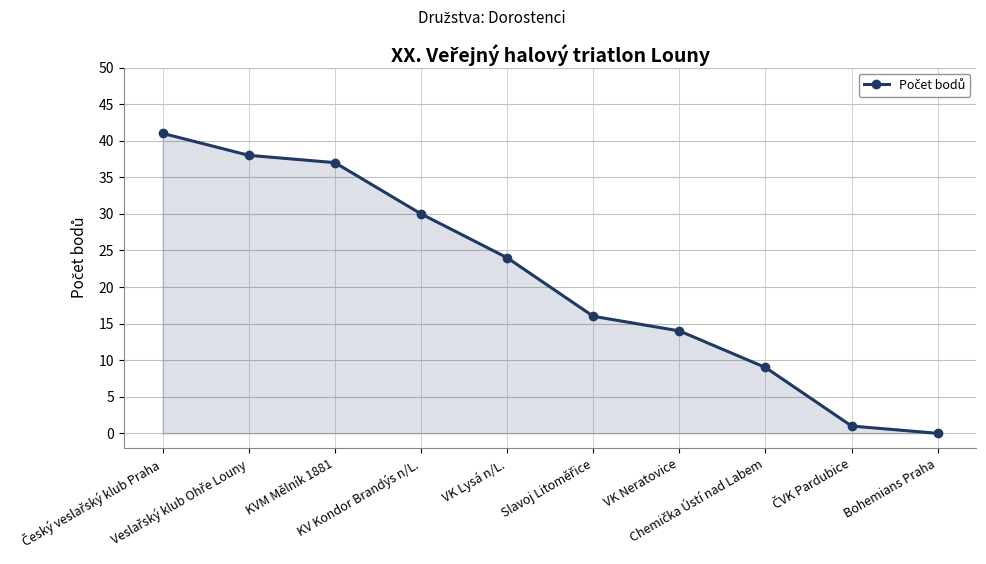

What is the difference between the maximum and minimum values?

41